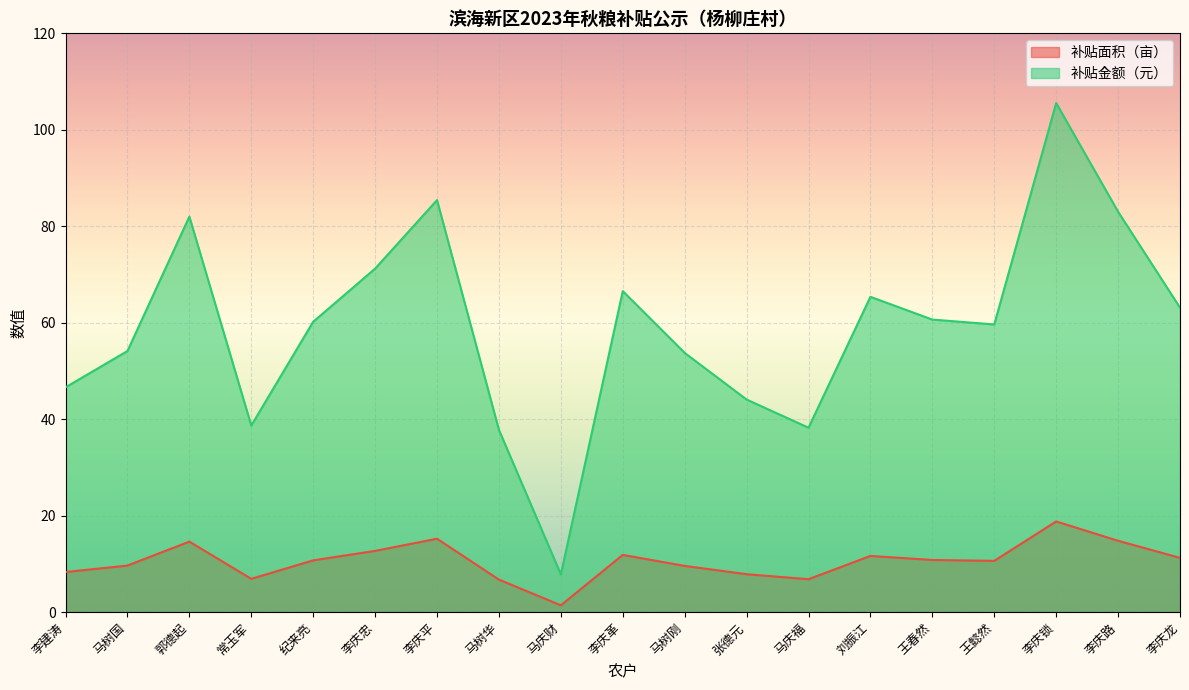

Count the number of categories in the chart.

19